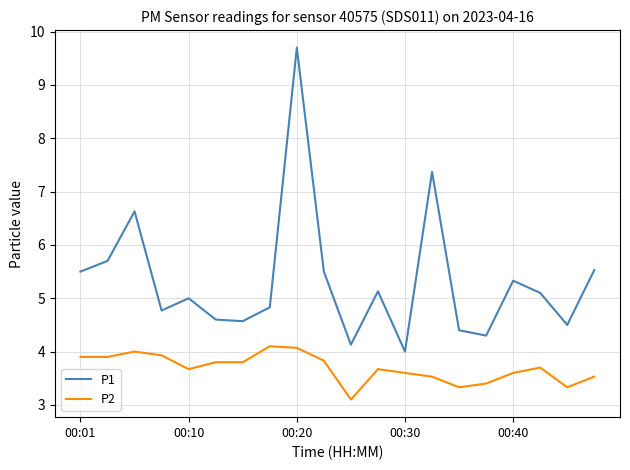

How many lines are shown in the chart?

2